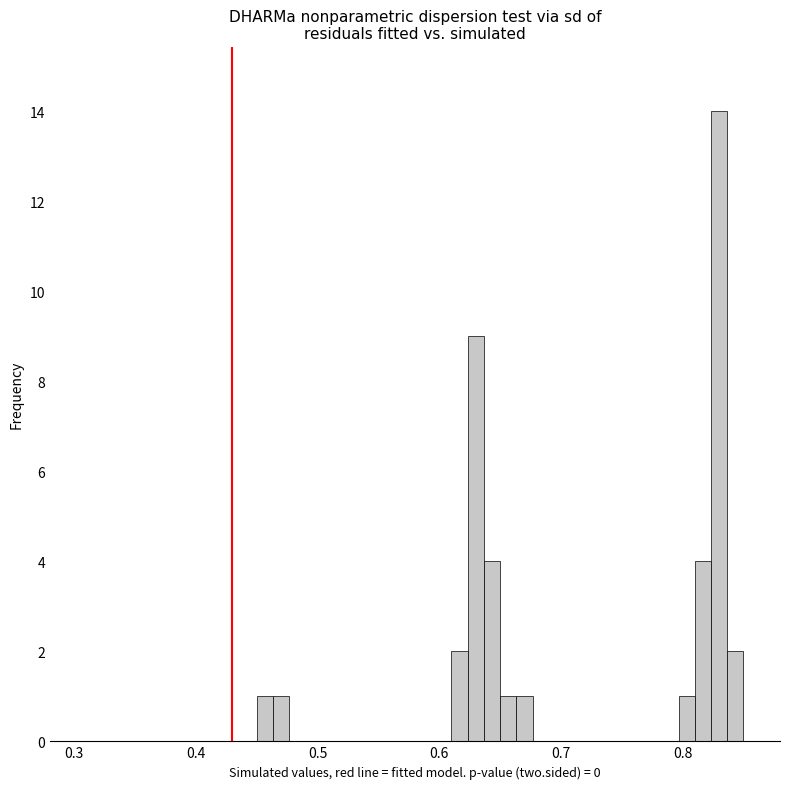

Read against the x-axis, roughly where is the centre of the tallest bar?

0.83